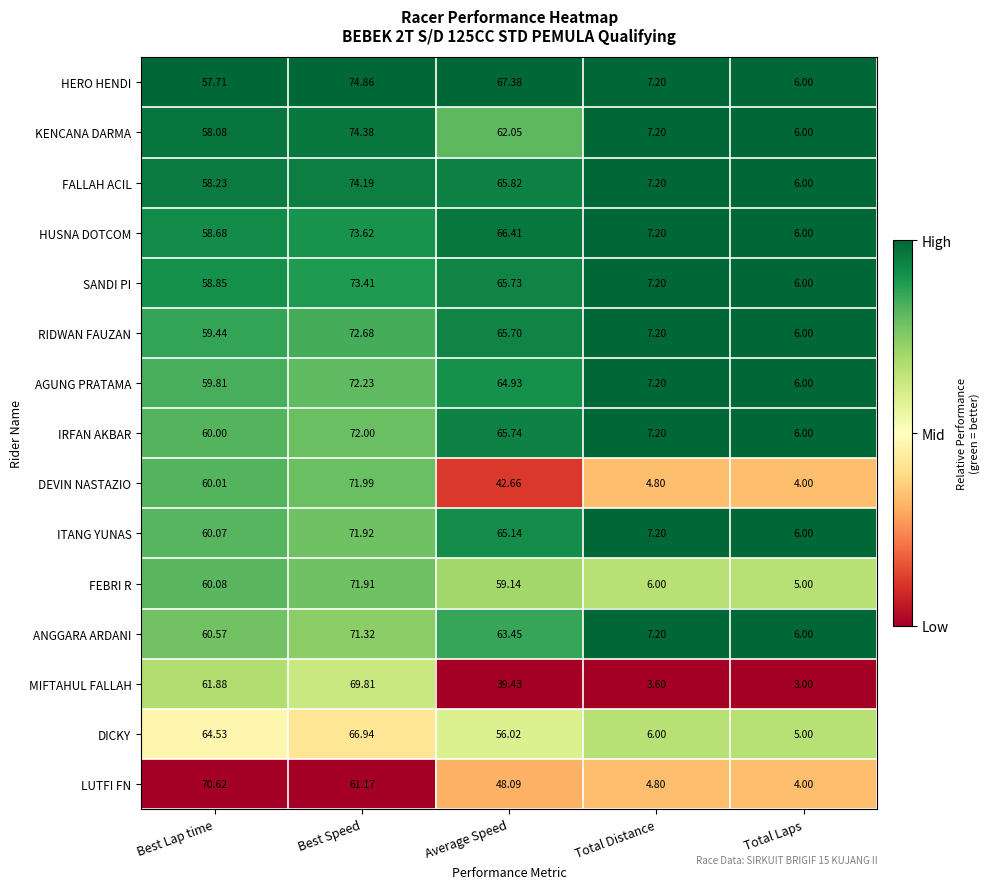

Which label corresponds to the largest value in the chart?

Best Speed